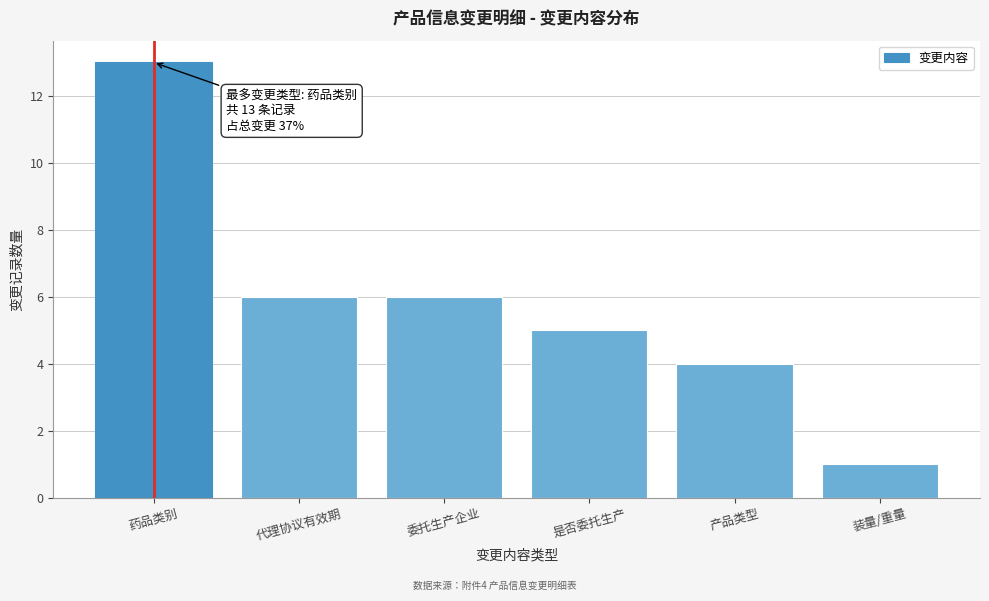

Reading left to right, what are all the values shown in this chart?

13	6	6	5	4	1